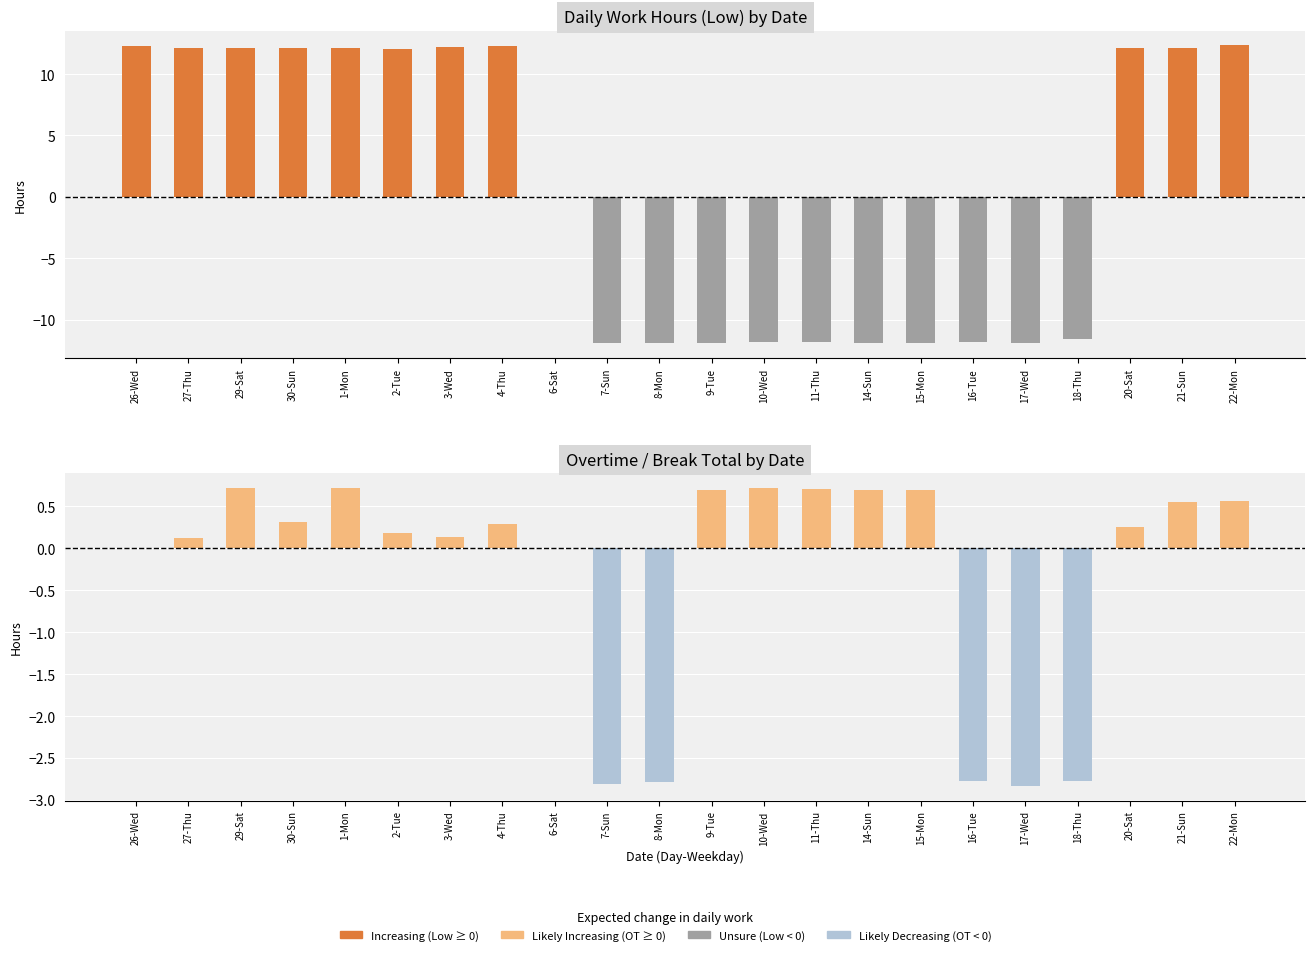

At which label is Overtime (Break Total) closest to -1?

26-Wed